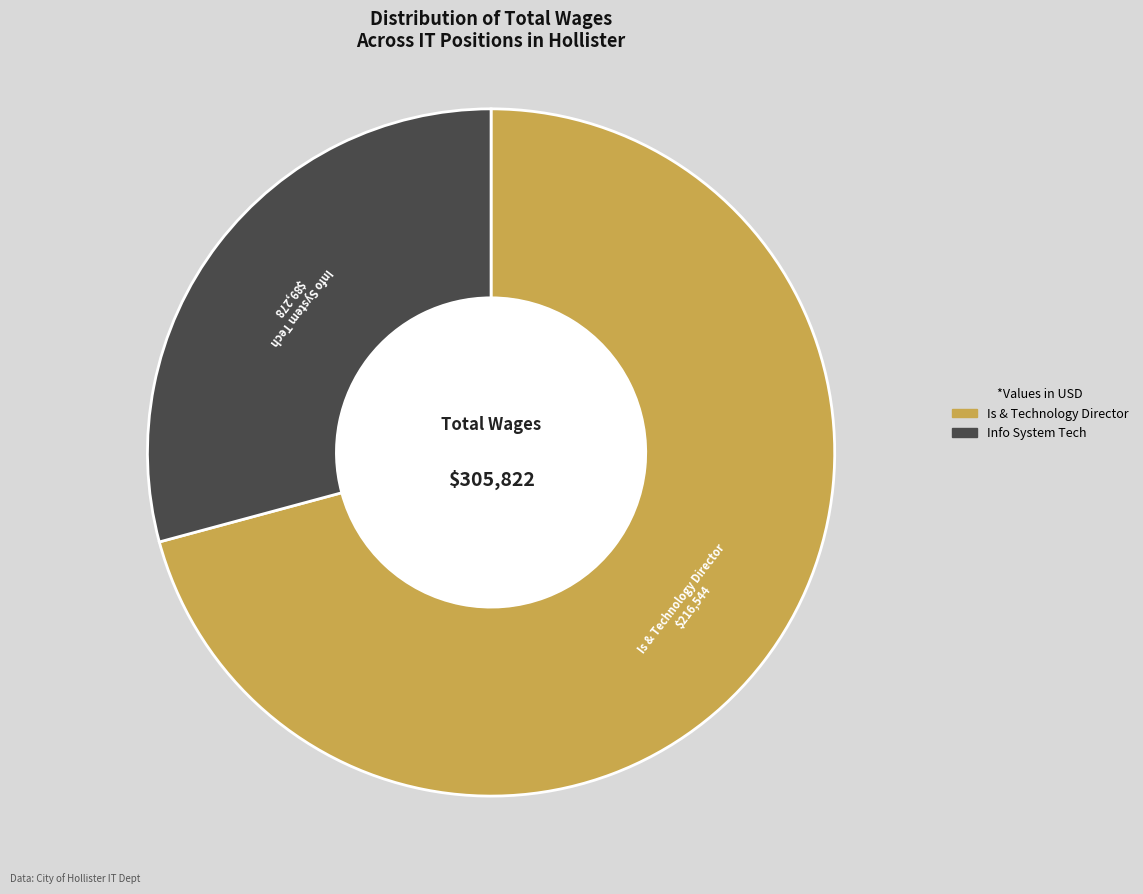

Do Info System Tech and Is & Technology Director together represent more than half of the pie?

Yes